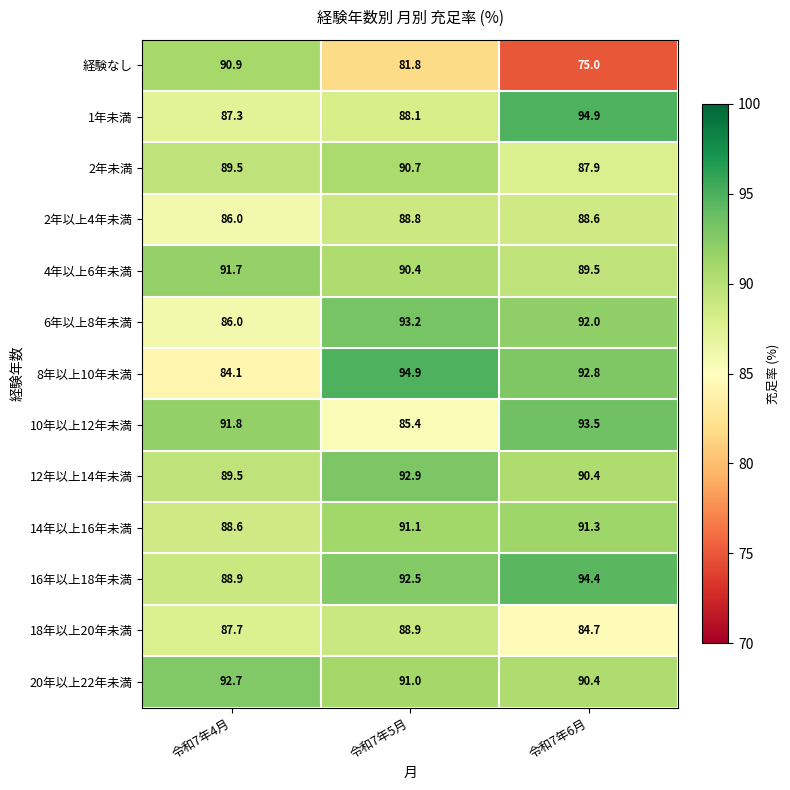

How many categories are shown in the chart?

3